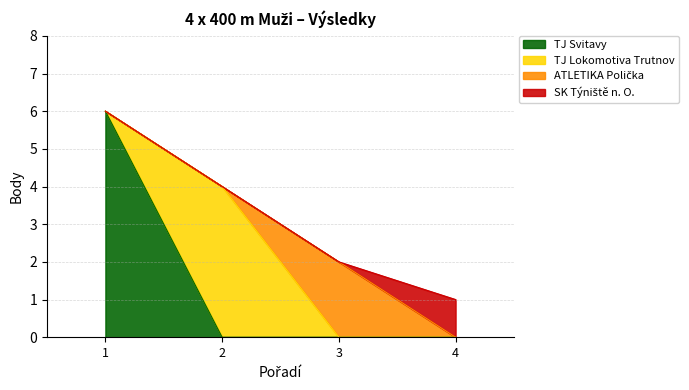

Does the chart have visible grid lines?

Yes